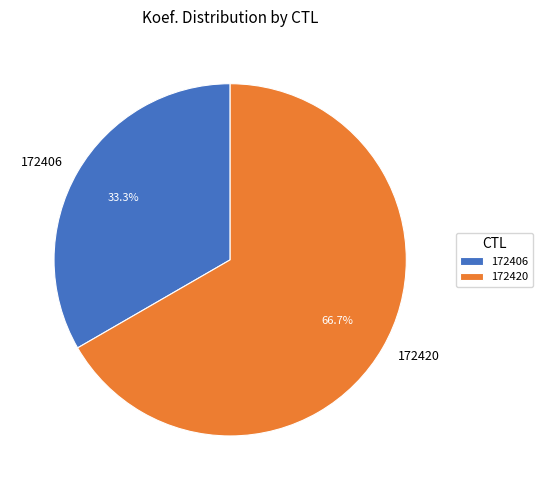

To the nearest percent, what is the difference between the 172406 and 172420 slice percentages?

33%